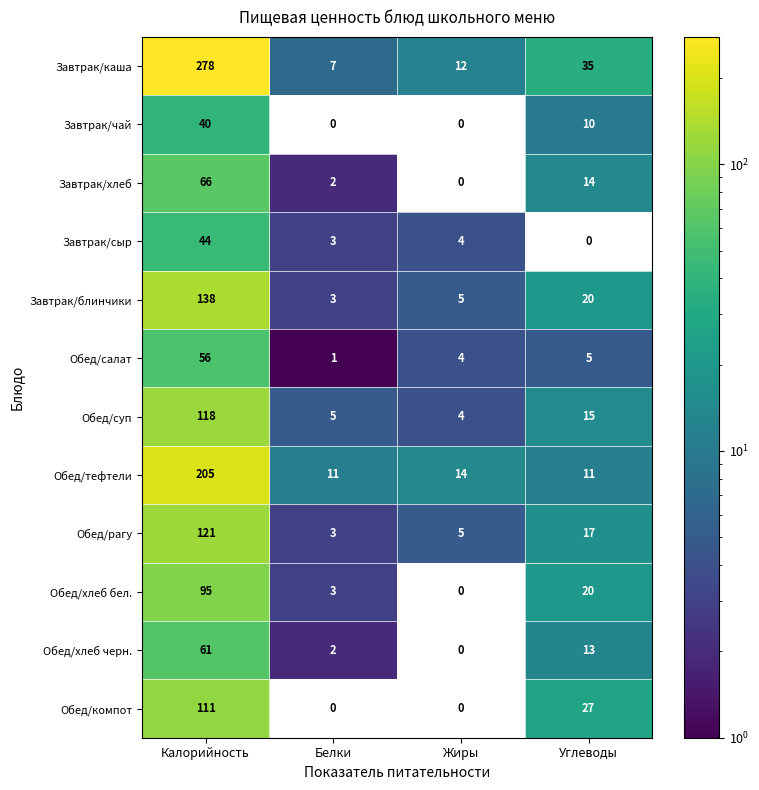

Which category has the highest value in the Завтрак/сыр series?

Калорийность